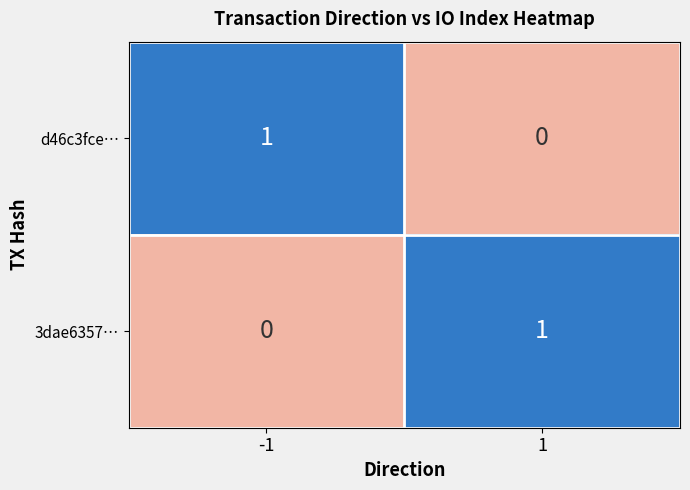

The value of 3dae6357… at -1 is 0. True or false?

True